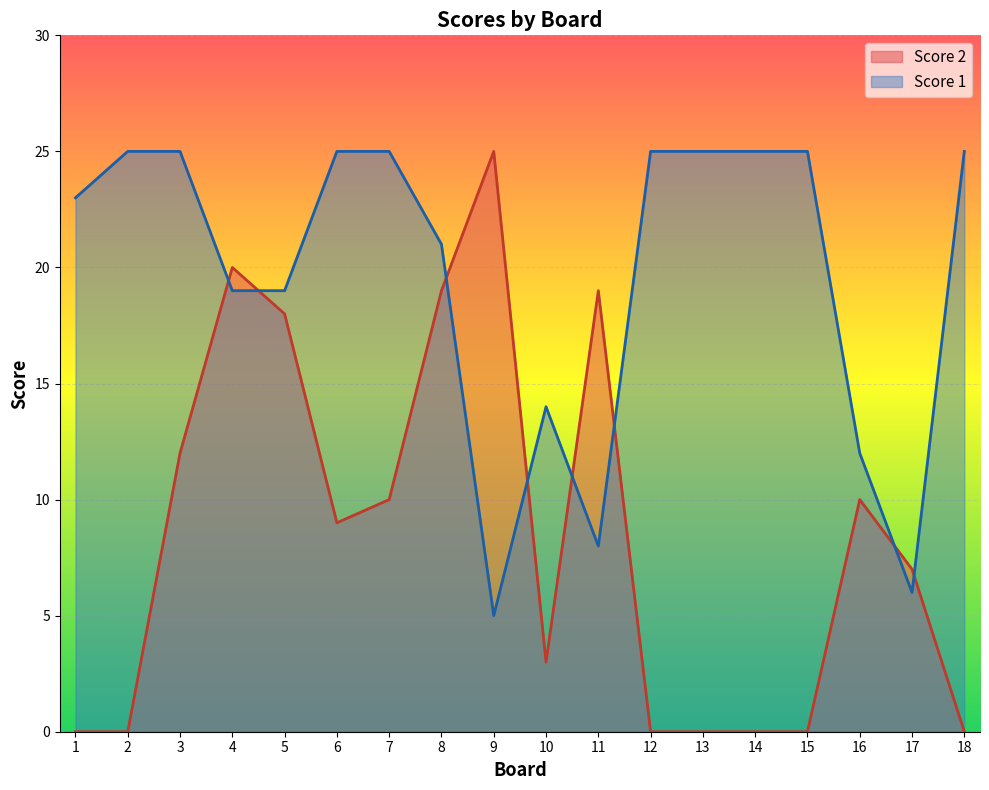

How many values in the Score 1 series are below 25?

9